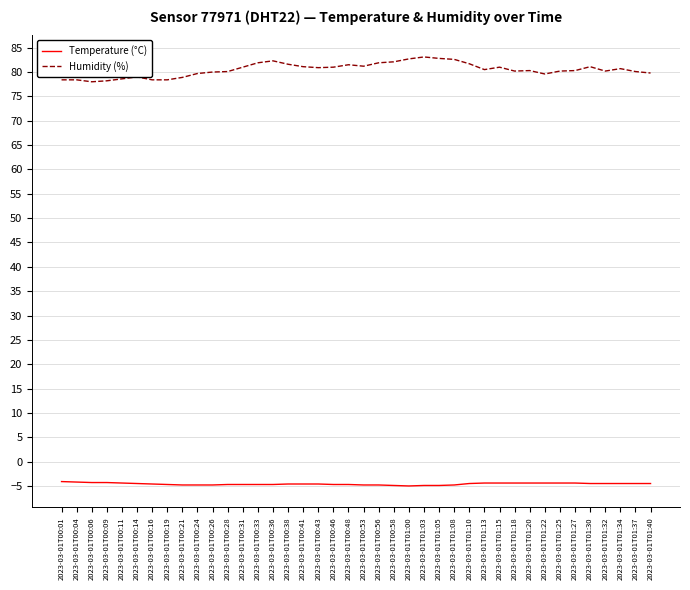

What position from the left is 2023-03-01T01:25?

34